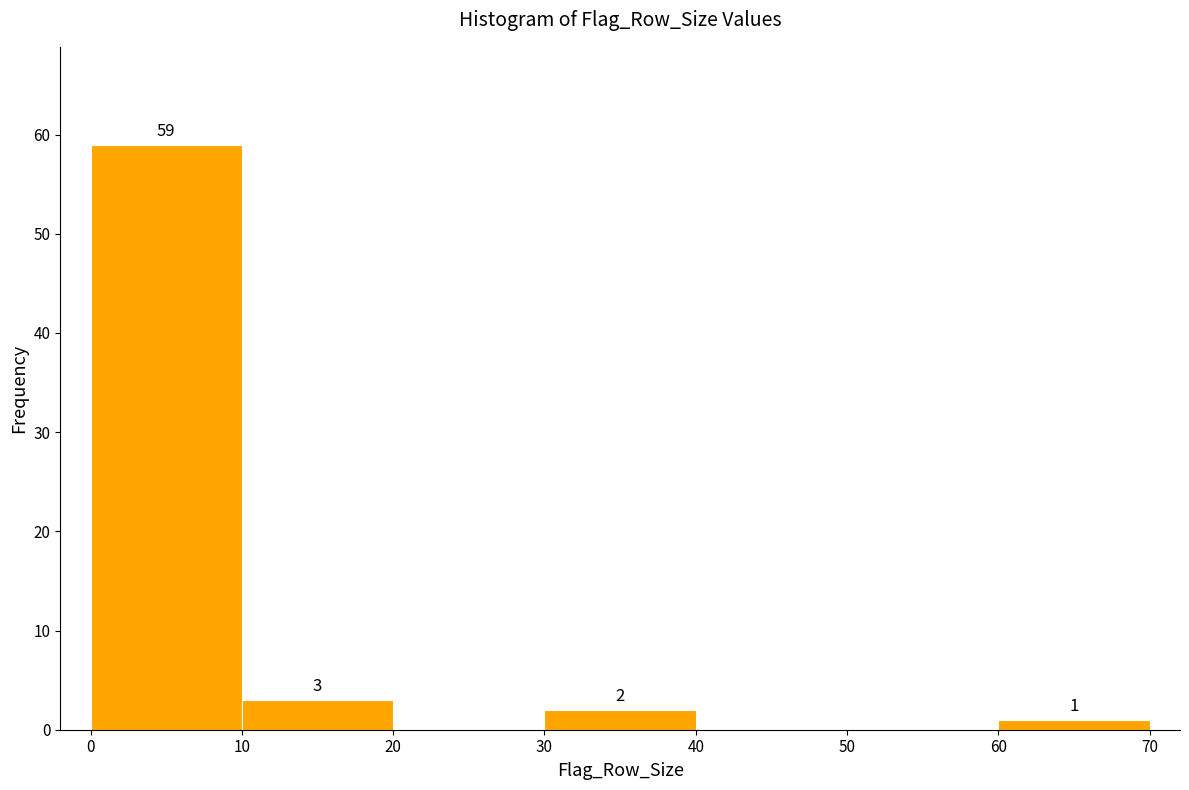

Which range on the x-axis has the tallest bar?

0 to 10